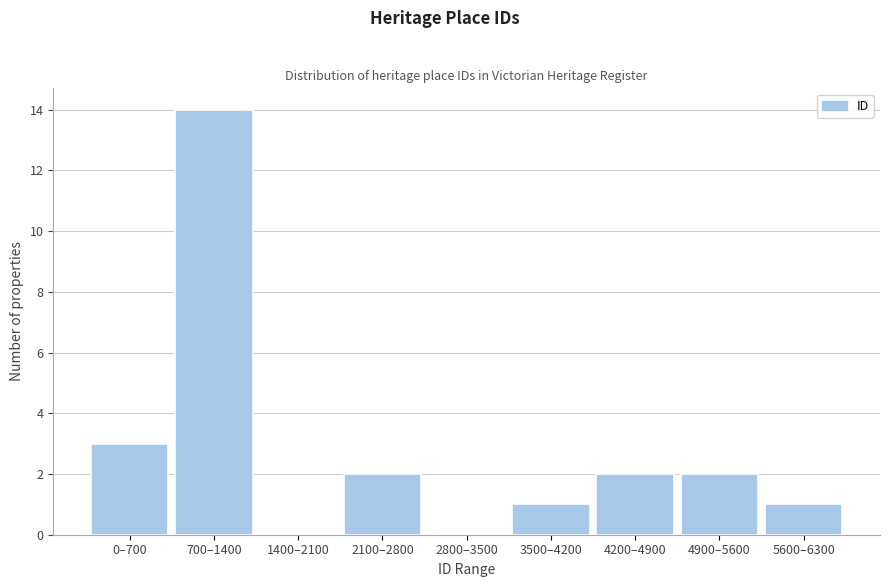

Reading left to right, transcribe all the data shown in this chart.

0–700=3	700–1400=14	1400–2100=0	2100–2800=2	2800–3500=0	3500–4200=1	4200–4900=2	4900–5600=2	5600–6300=1